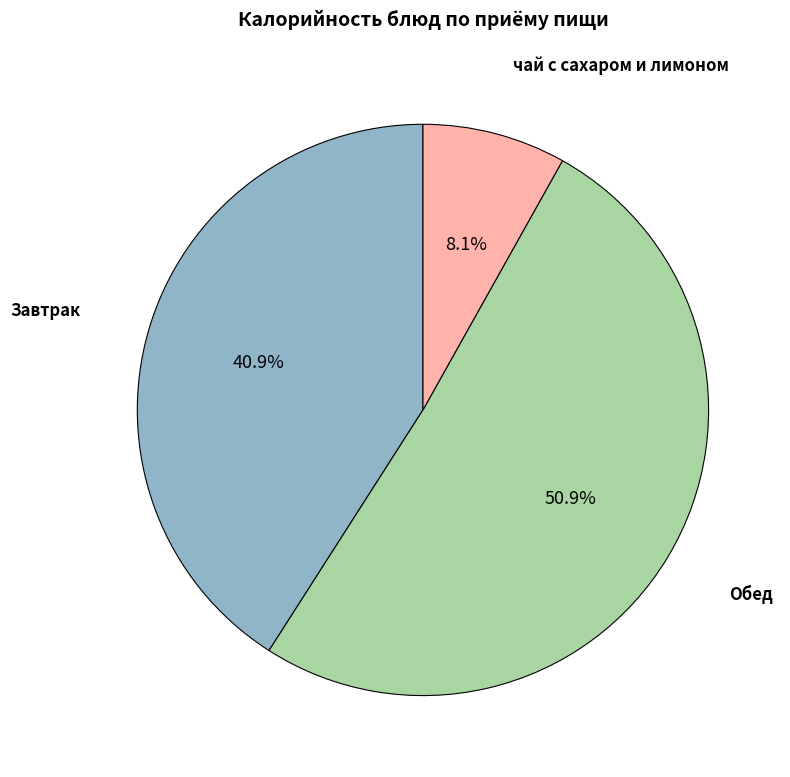

Does any single category account for the majority?

Yes